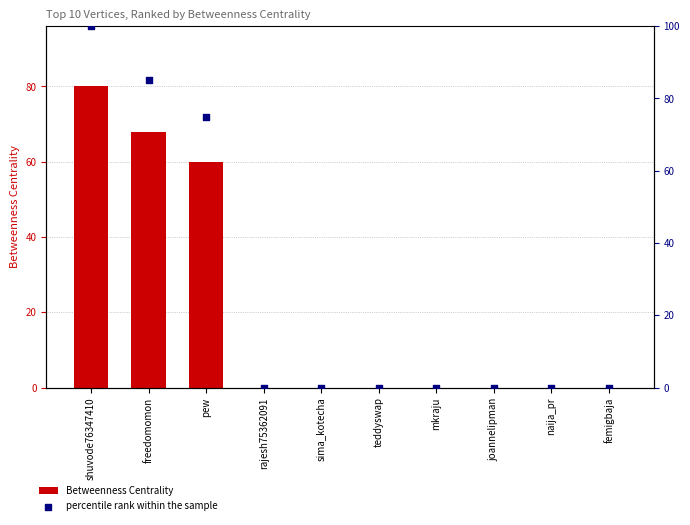

Which series contains the lowest Y value?

Betweenness Centrality